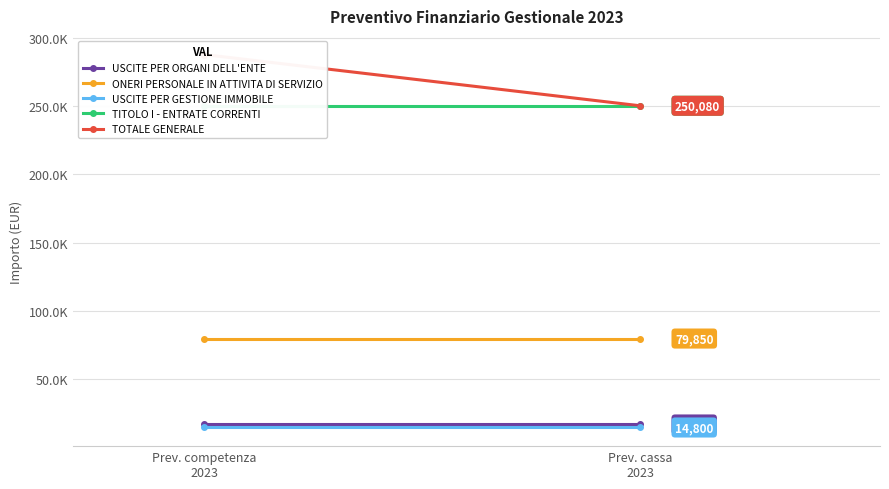

What is the average value of the USCITE PER GESTIONE IMMOBILE series?

14800